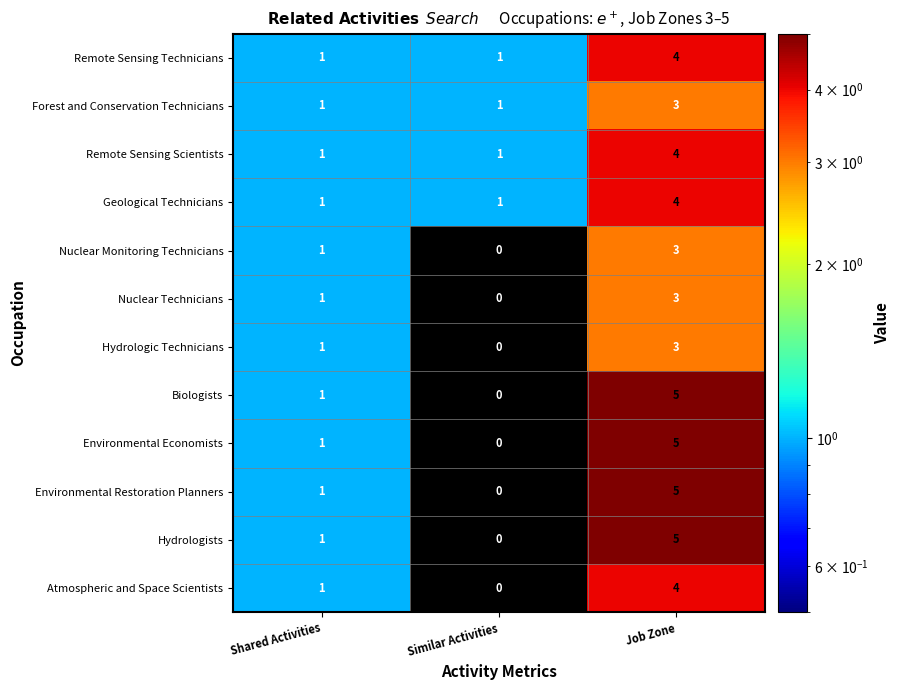

At which label is Nuclear Monitoring Technicians closest to 1?

Shared Activities